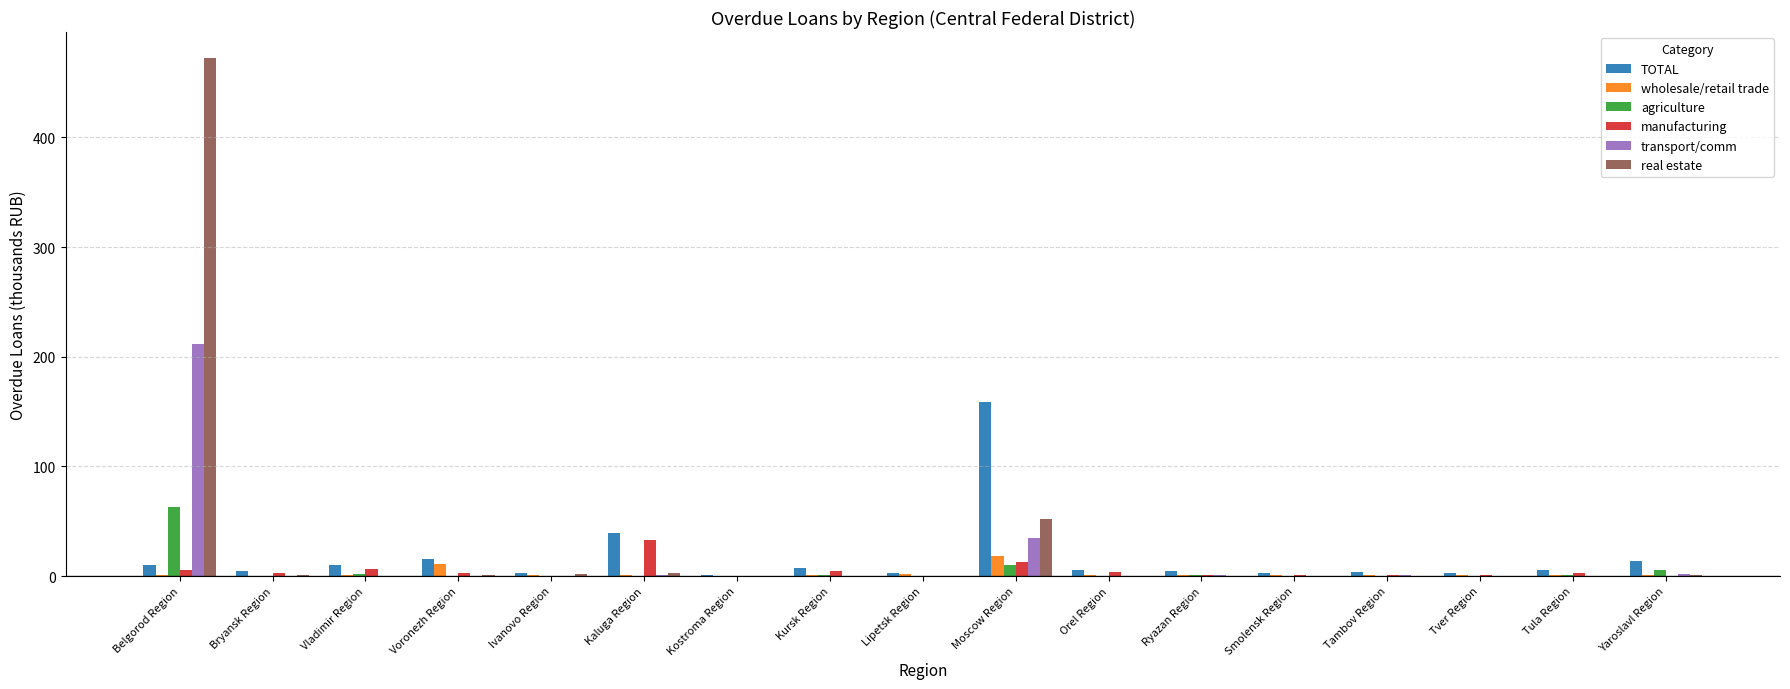

What is the difference between the manufacturing values at Tver Region and Yaroslavl Region?

1.1